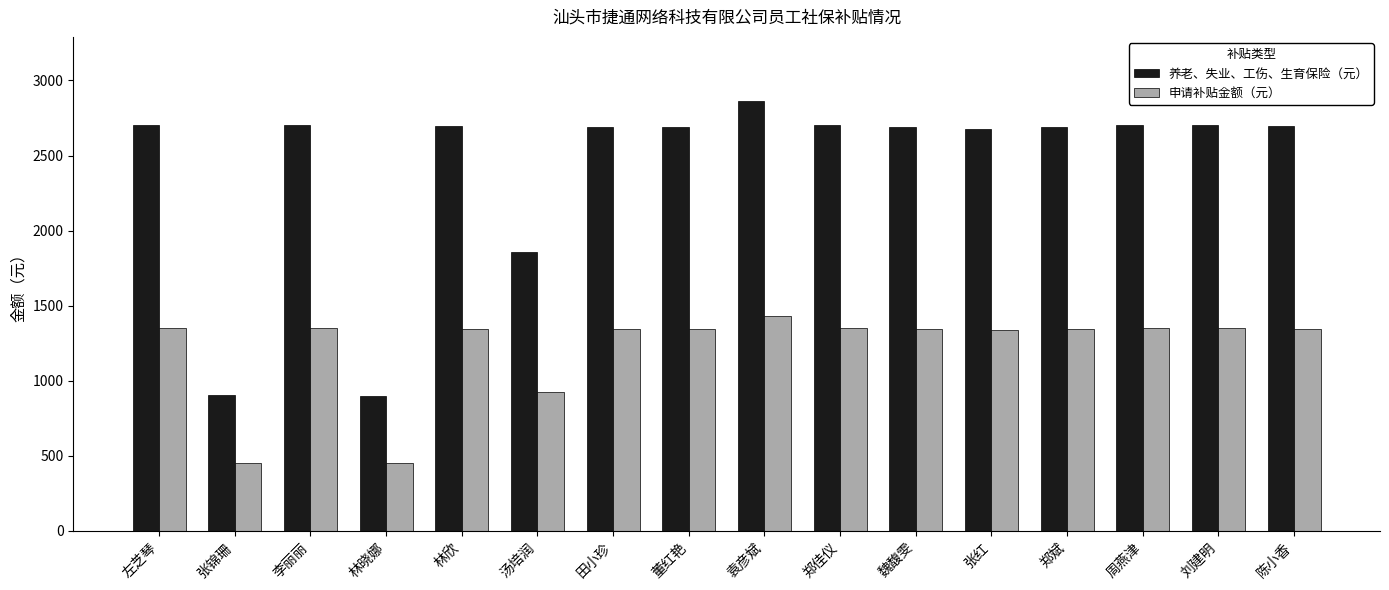

What is the label of the 10th bar from the right?

田小珍